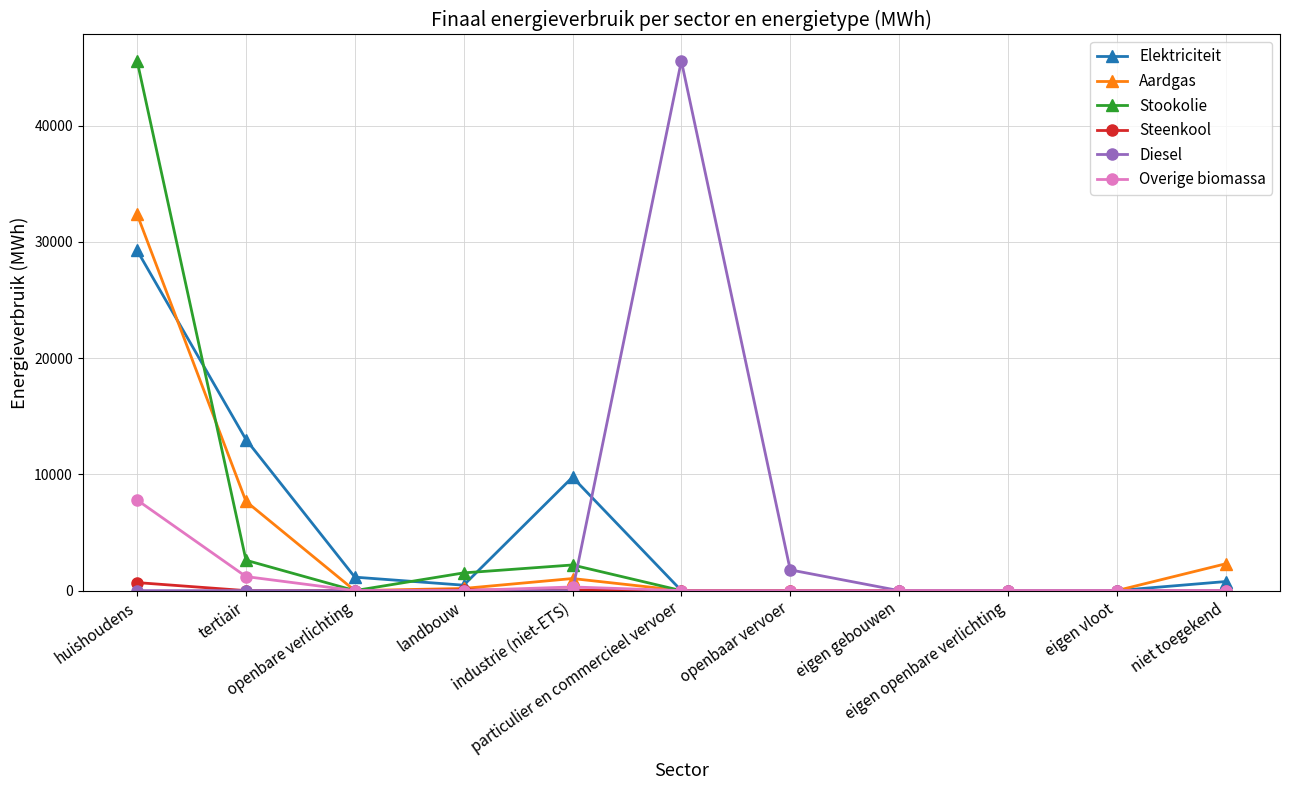

True or false: Diesel has more than 0 points higher than both neighbors.

True